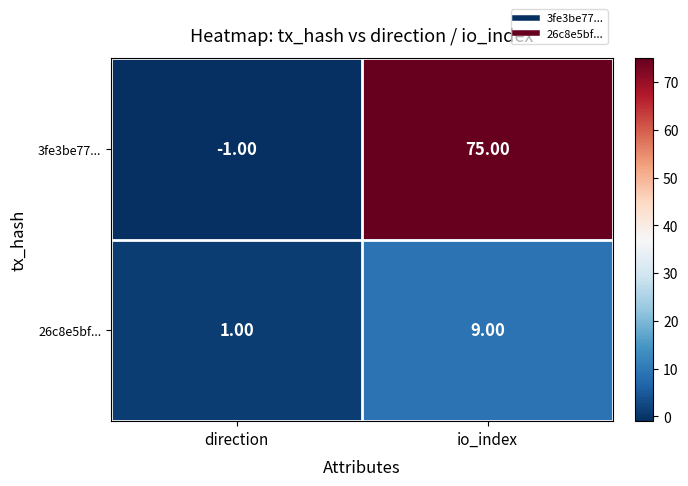

How many categories are shown in the chart?

2